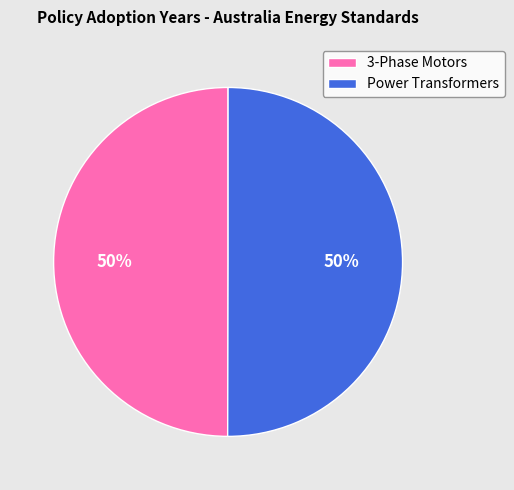

The 3-Phase Motors slice represents 50% of the pie. True or false?

True